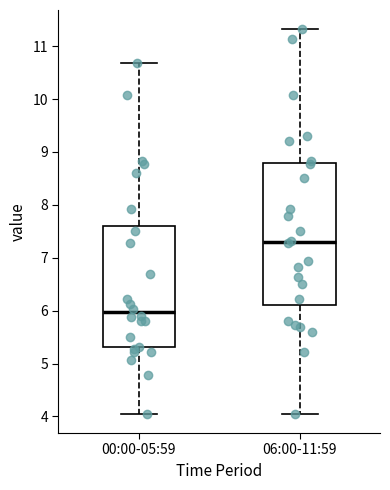

Where does the median line of the box for 00:00-05:59 sit on the y-axis? The values are not printed on the chart, so give them approximately, as read against the axis.

6.0